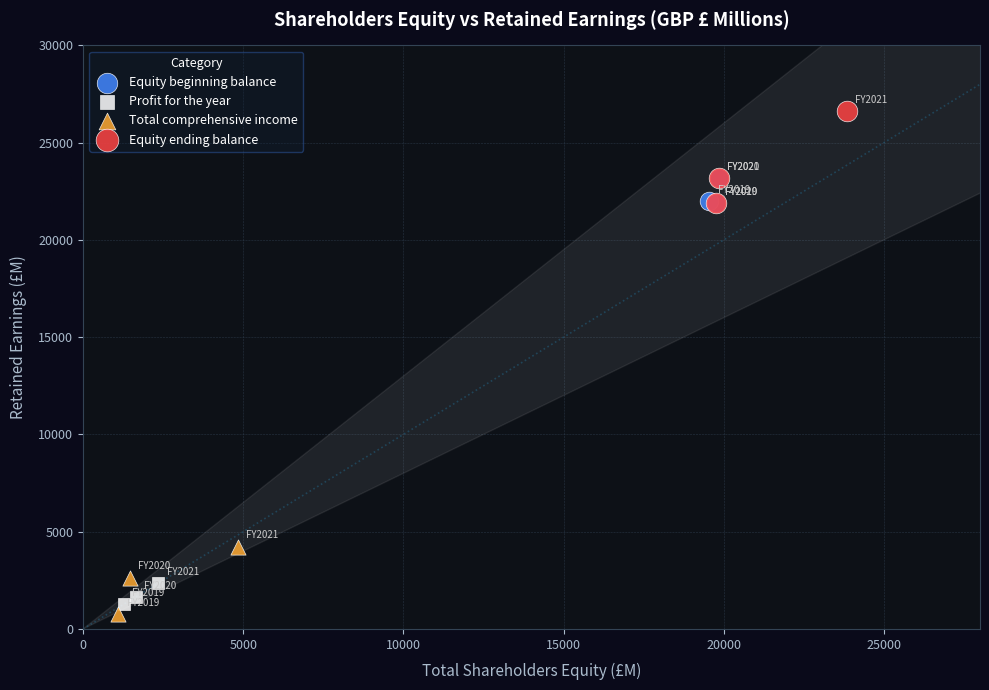

Which series has the largest Y range (max minus min)?

Equity ending balance